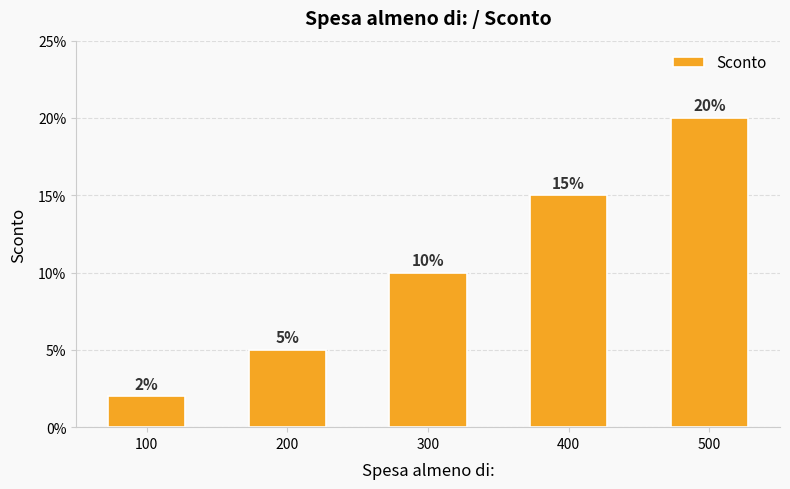

What is the greatest value displayed?

0.2